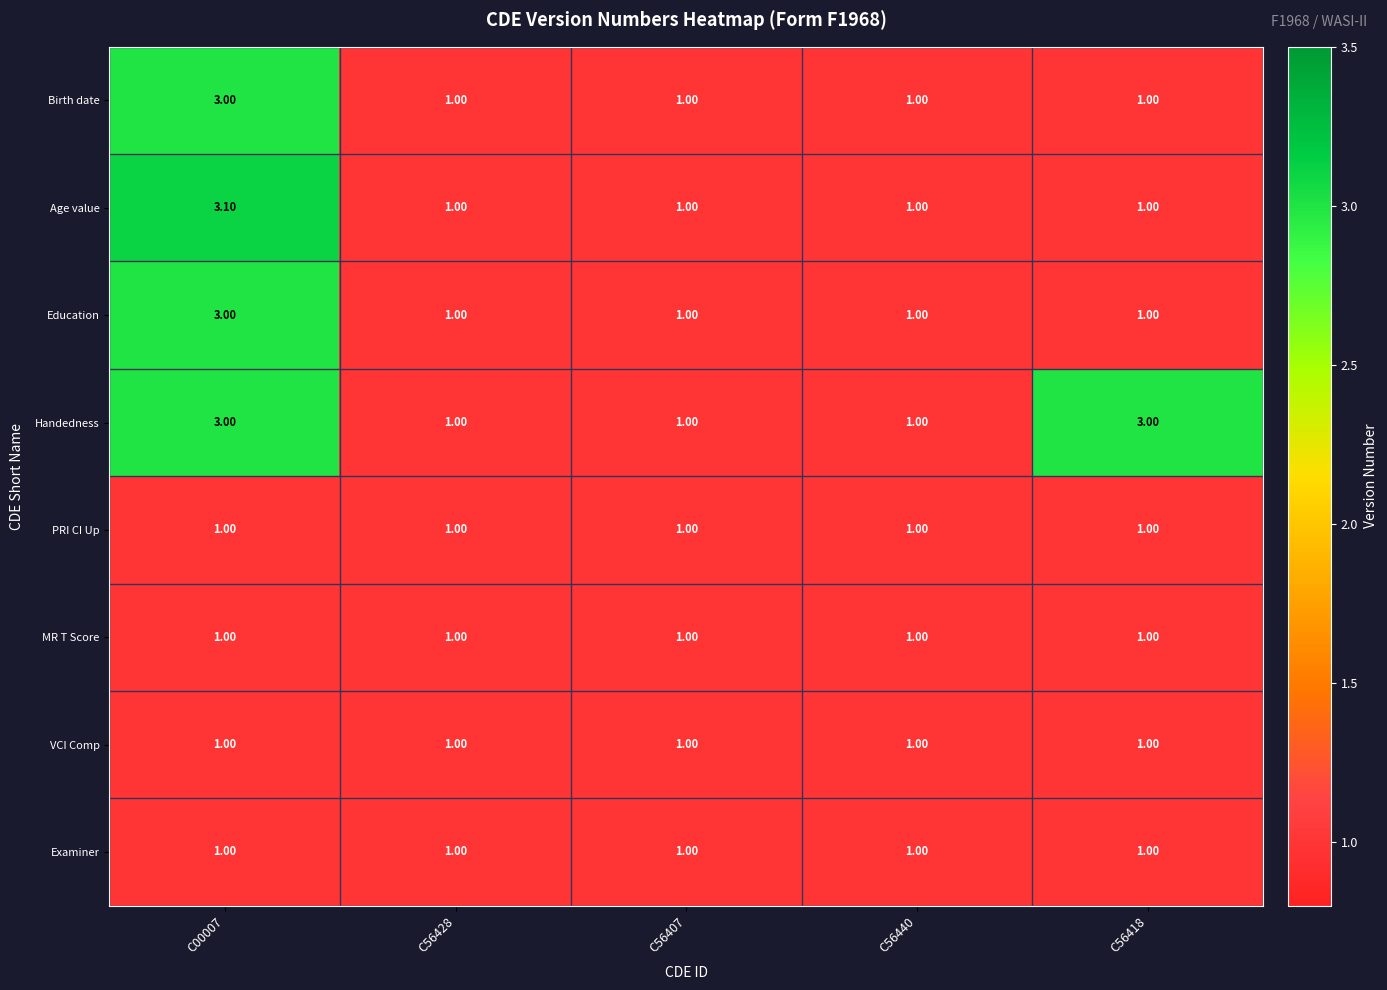

What is the sum of the Education values at C56428 and C00007?

4.0